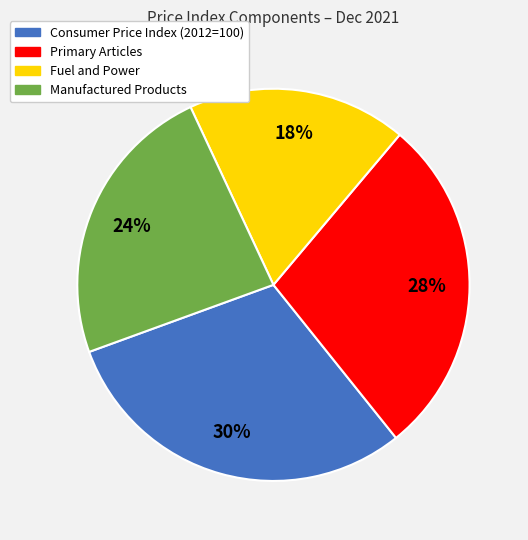

Between Primary Articles and Consumer Price Index (2012=100), which is larger?

Consumer Price Index (2012=100)